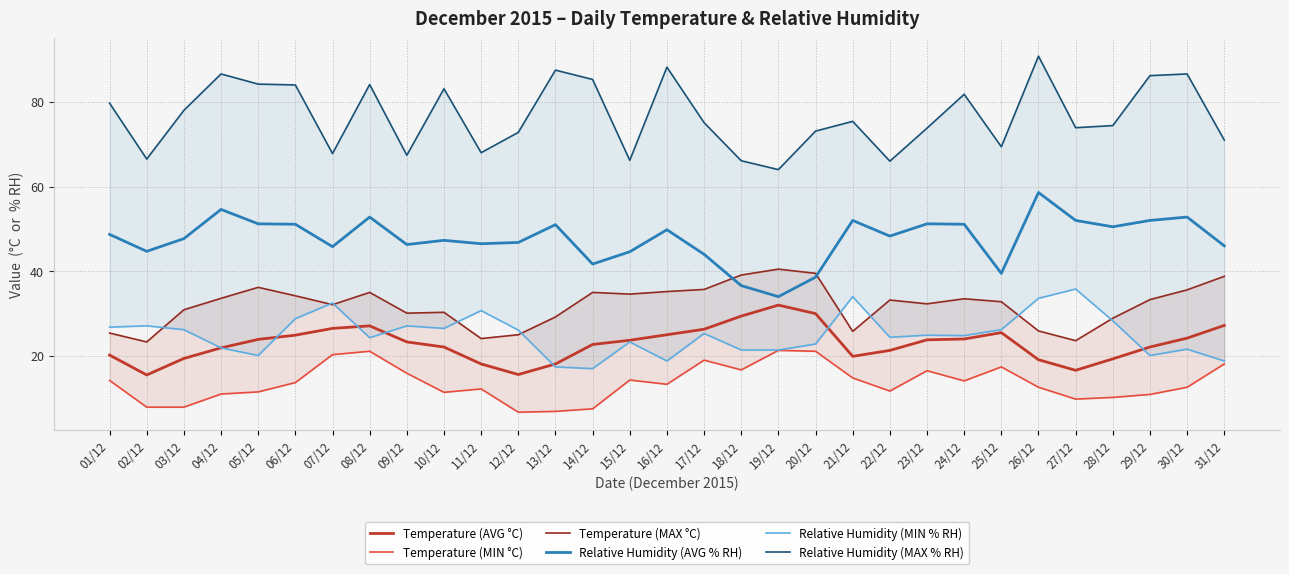

At 28/12, list the series in order from largest to smallest.

Relative Humidity (MAX % RH), Relative Humidity (AVG % RH), Temperature (MAX °C), Relative Humidity (MIN % RH), Temperature (AVG °C), Temperature (MIN °C)